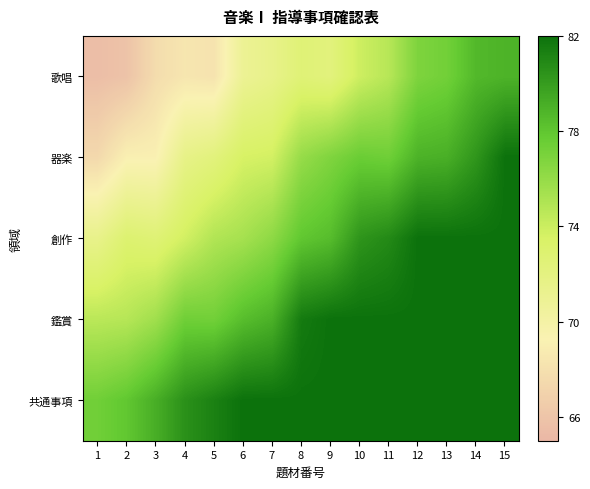

Rank the series by their maximum value, from highest to lowest.

器楽, 創作, 鑑賞, 共通事項, 歌唱